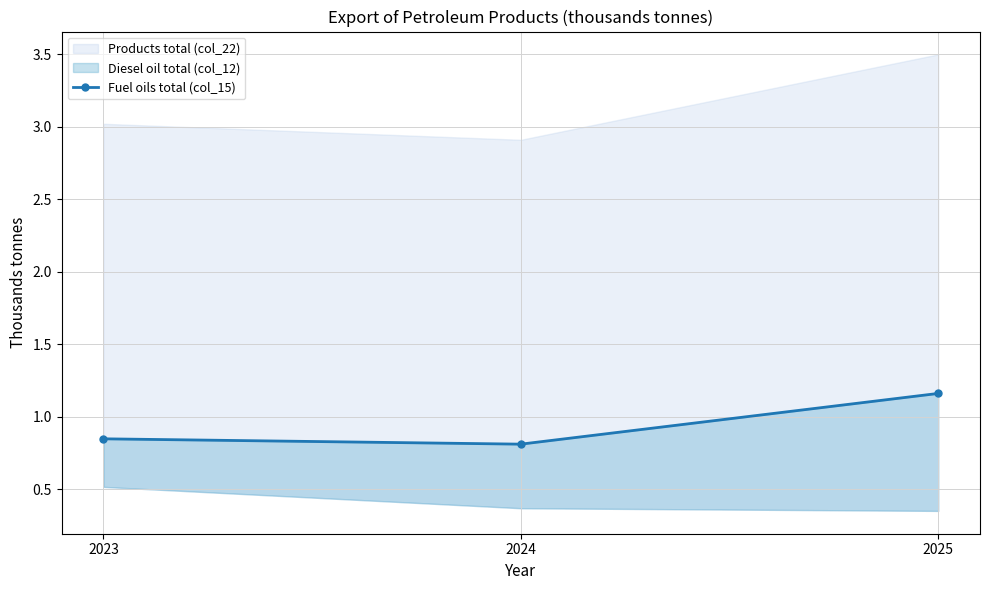

The chart shows a value of 1.4 at 2023. True or false?

False